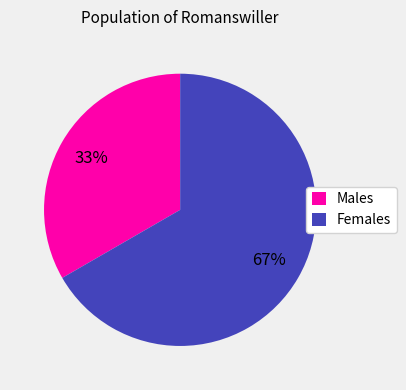

Does any single category account for the majority?

Yes